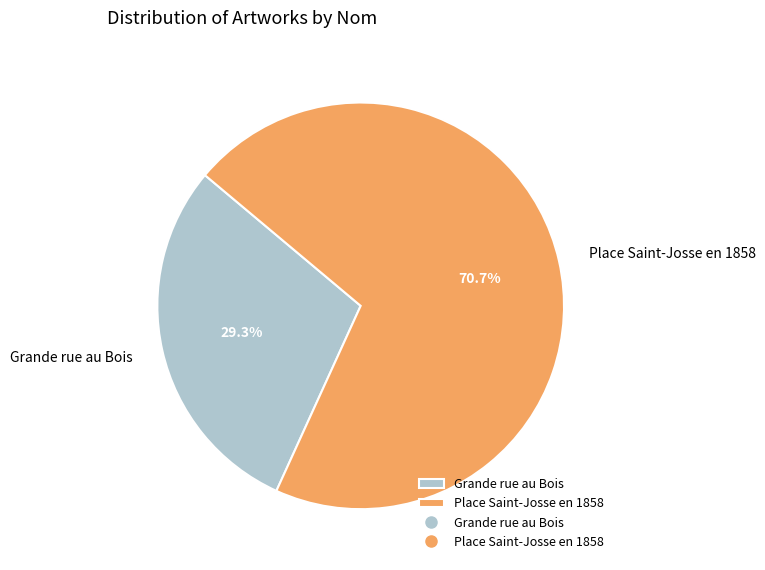

How many slices are in this pie chart?

2